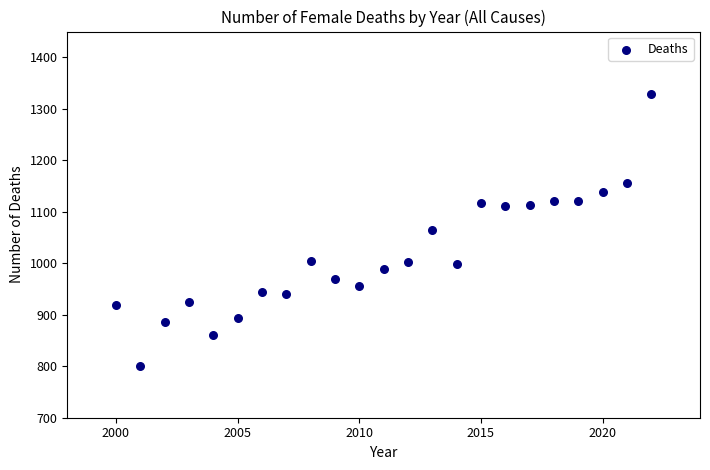

What is the range of X values (max minus min)?

22